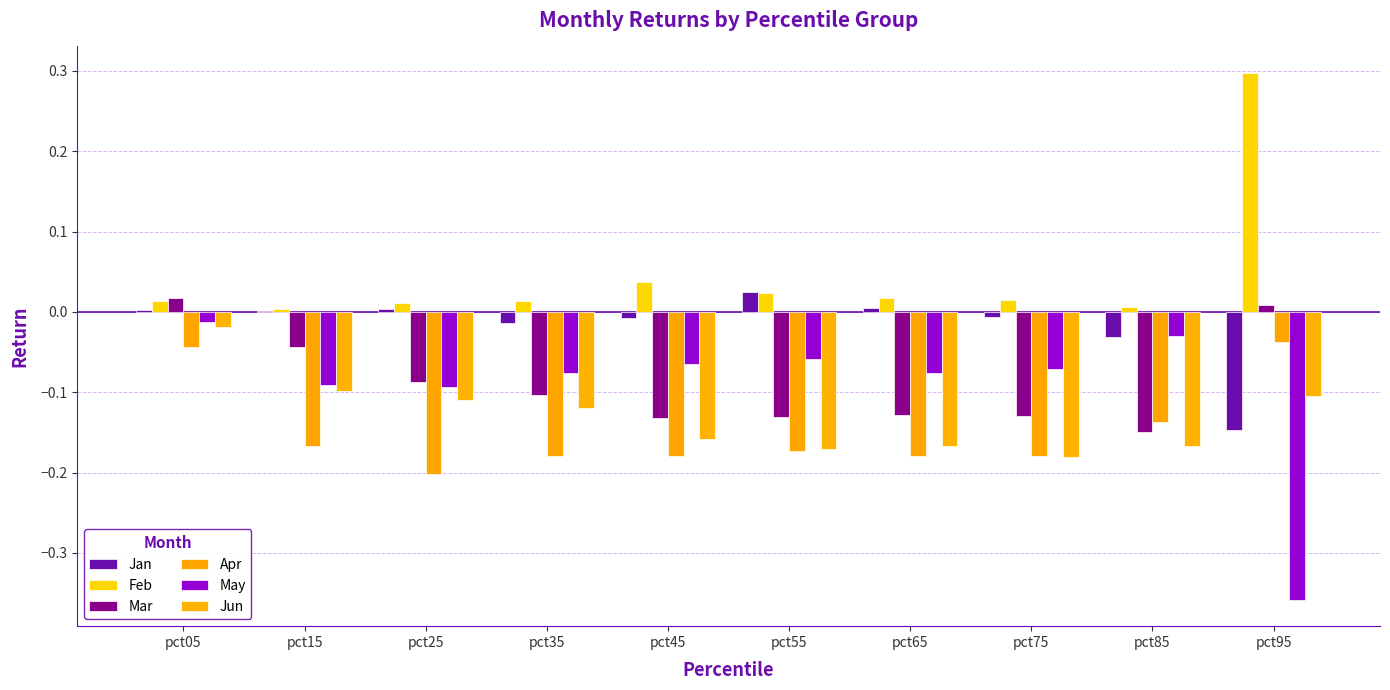

Are the bars horizontal?

No